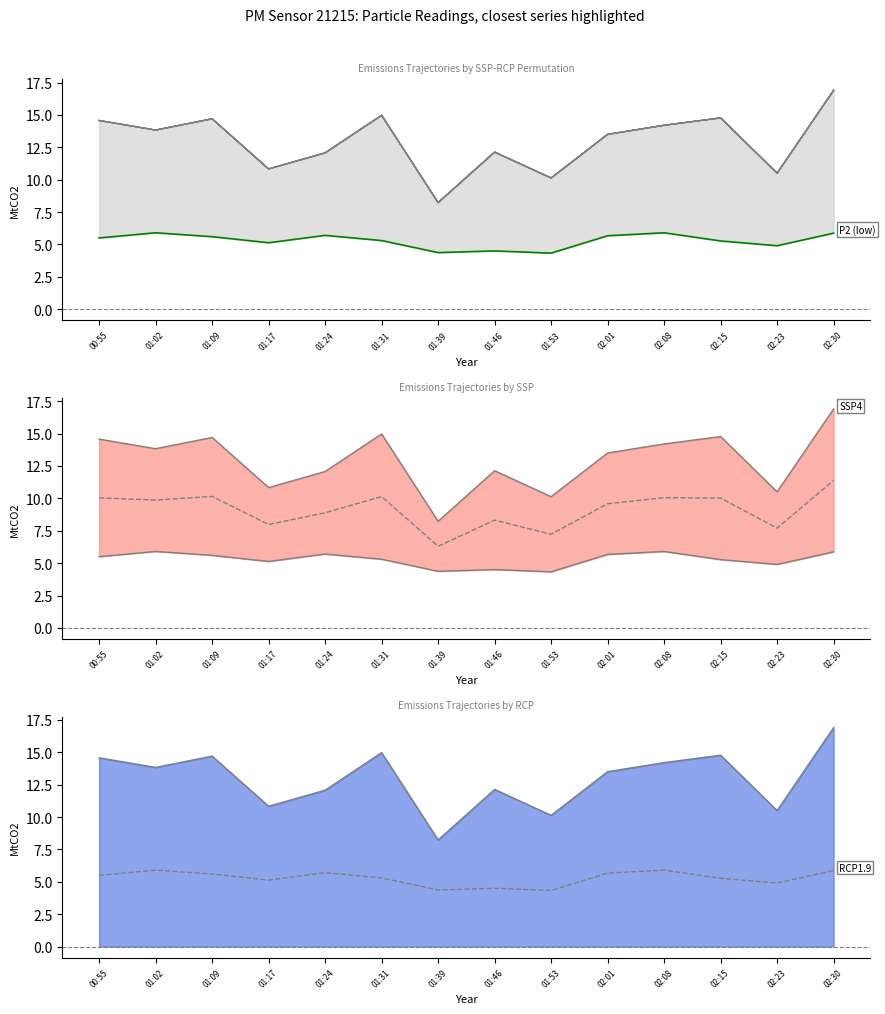

Where is the first local maximum?

01:02